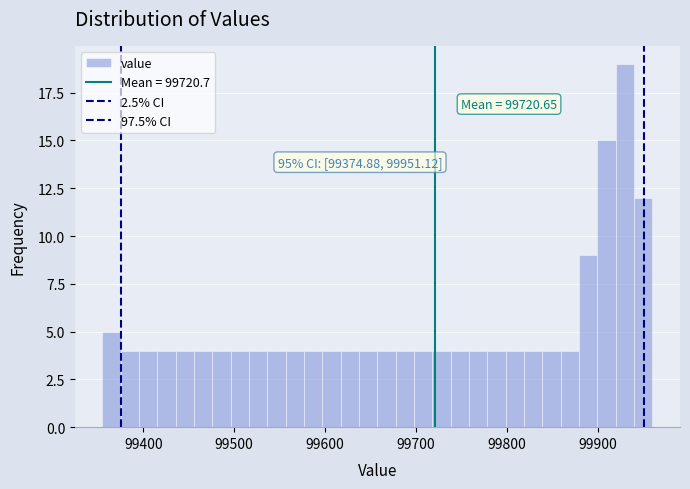

Read against the x-axis, roughly where is the centre of the tallest bar?

99930